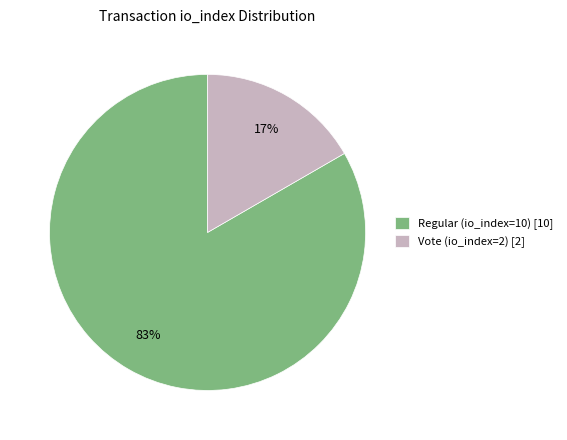

To the nearest percent, what portion does Vote (io_index=2) represent?

17%